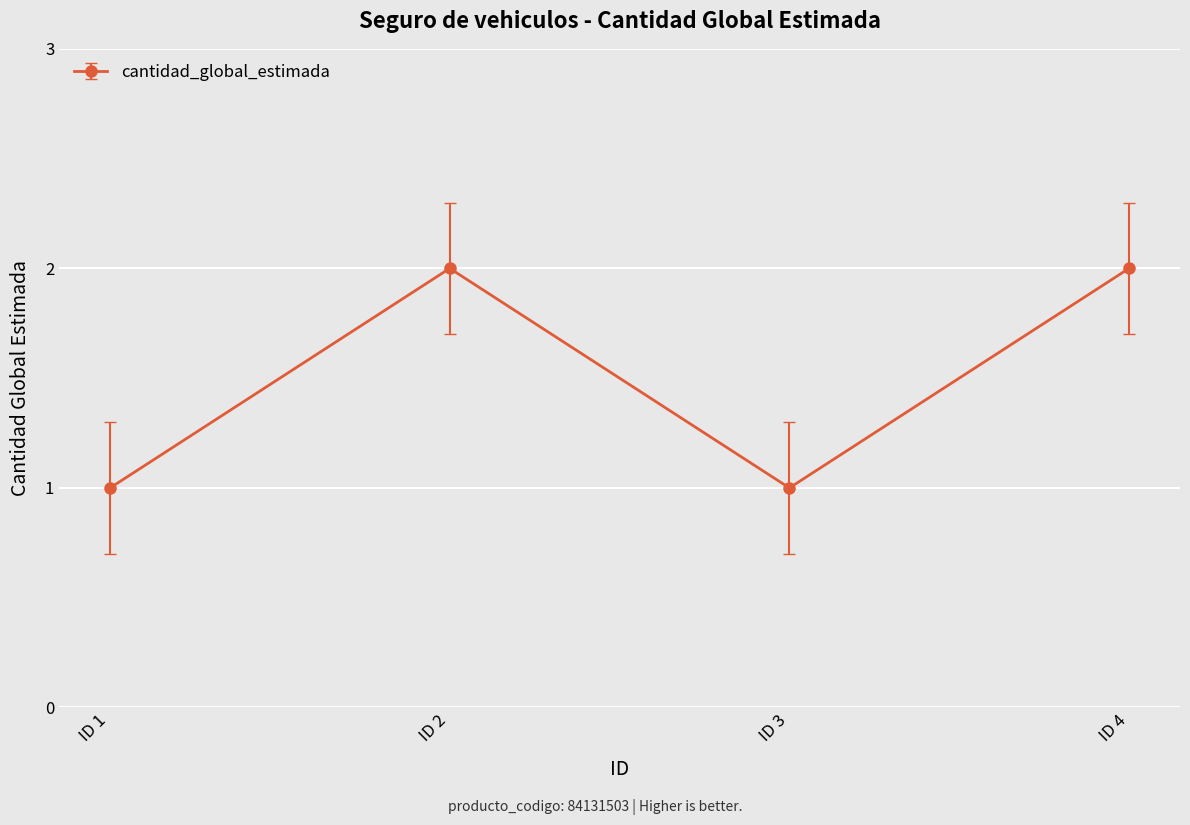

Reading right to left, list all the values displayed in this chart.

2	1	2	1